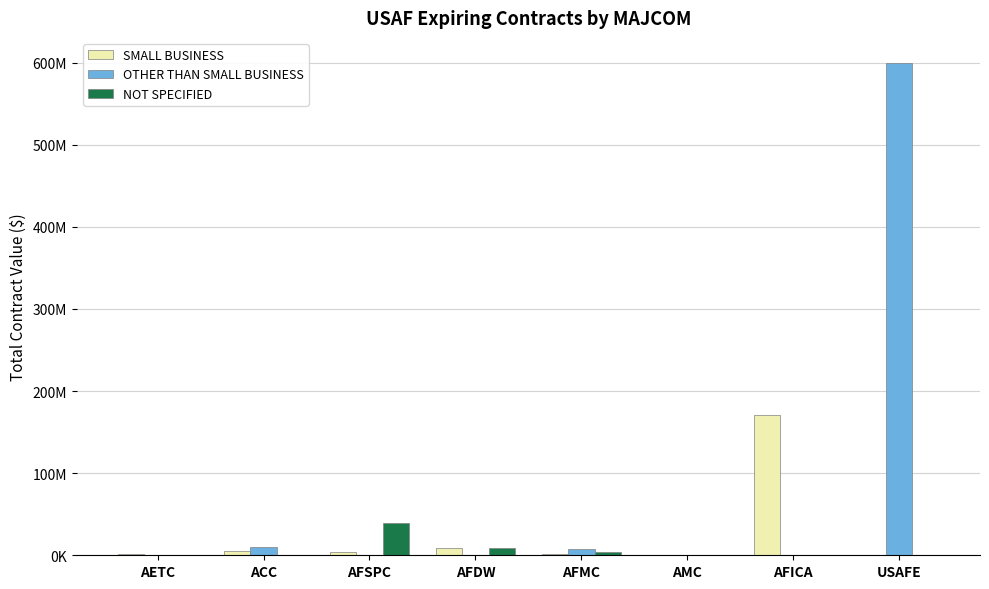

Reading left to right, list all the values displayed in this chart.

SMALL BUSINESS: 2079530.0	5735769.1	3484192.5	8362200.0	1293045.7	346440.0	171233604.0	0.0
OTHER THAN SMALL BUSINESS: 0.0	10111899.6	487836.6	522500.0	7484945.8	0.0	0.0	600000000.0
NOT SPECIFIED: 0.0	0.0	39364674.0	9050675.0	3749943.0	0.0	0.0	0.0